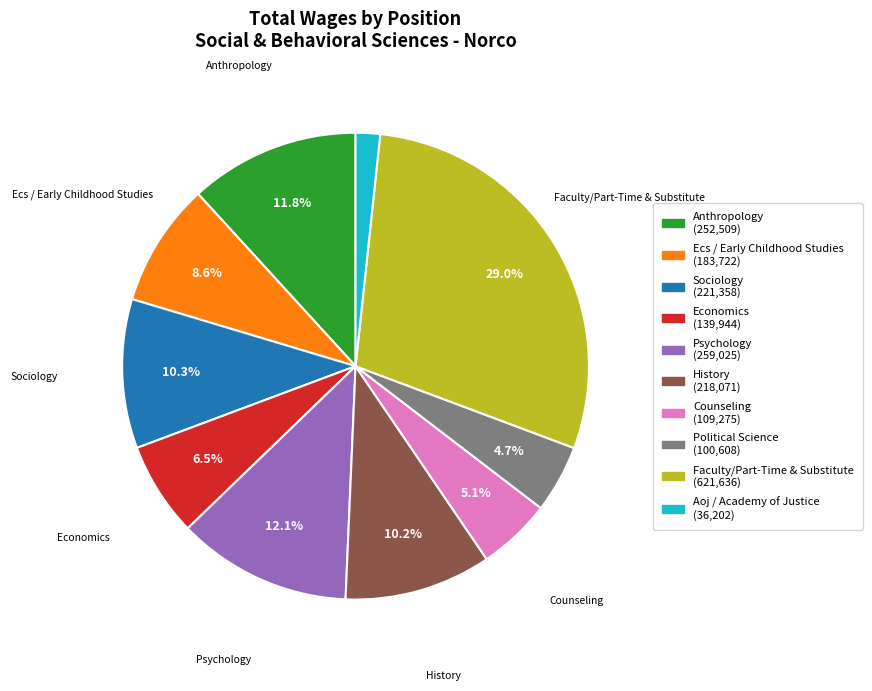

Which category has the biggest portion of the pie?

Faculty/Part-Time & Substitute